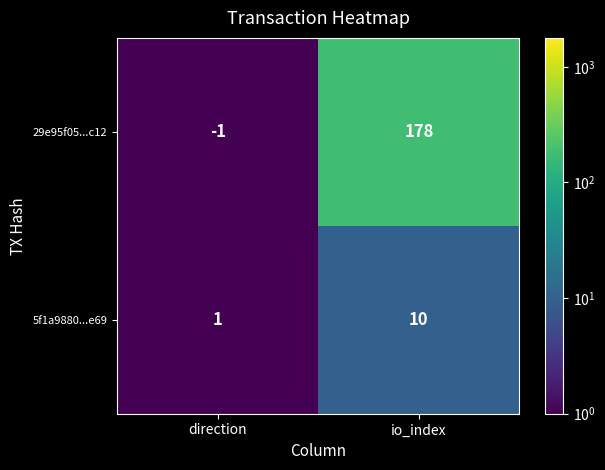

What is the sum of all 29e95f05...c12 values?

177